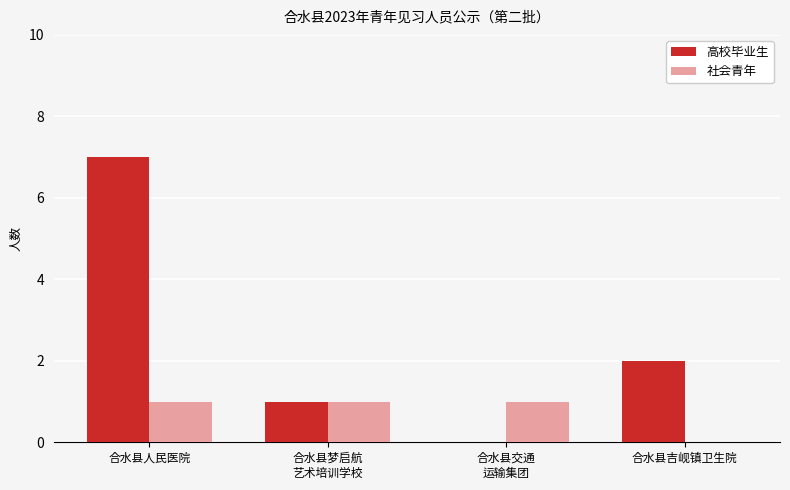

At which category is the sum across all series the highest?

合水县人民医院